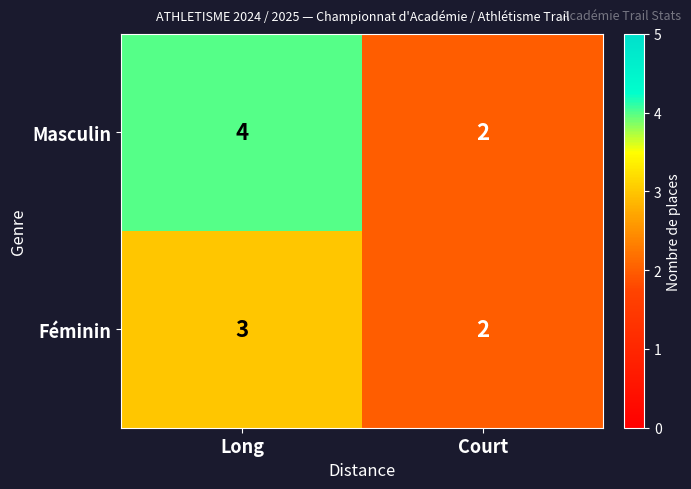

What is the smallest value displayed?

2